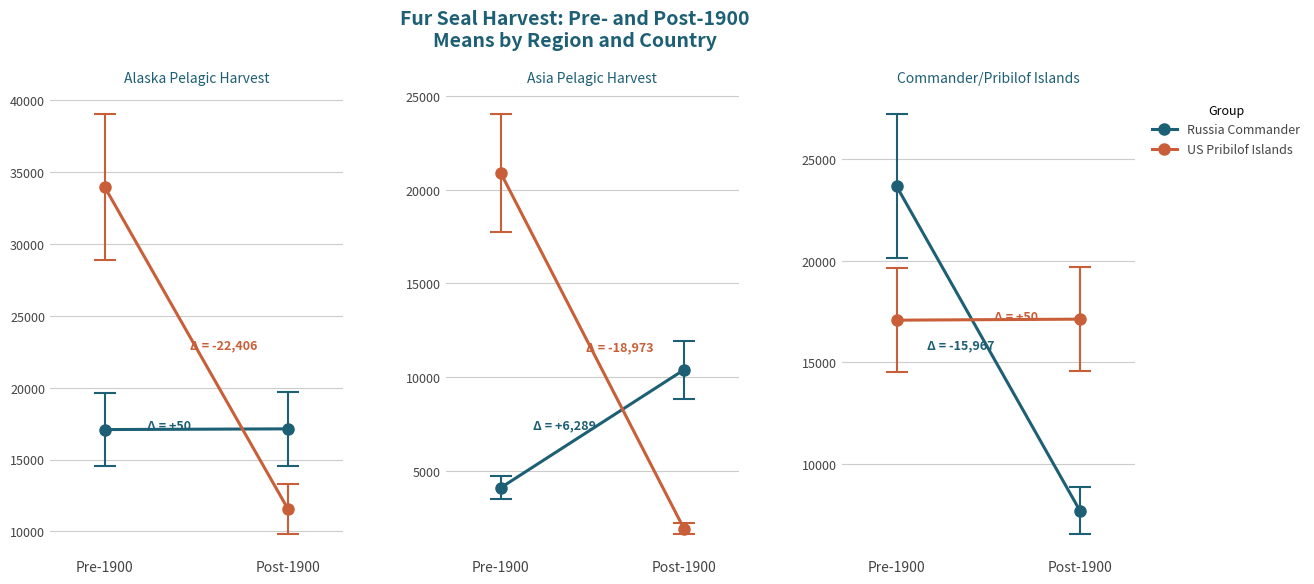

At which label is US Pribilof Islands closest to 17108?

Pre-1900